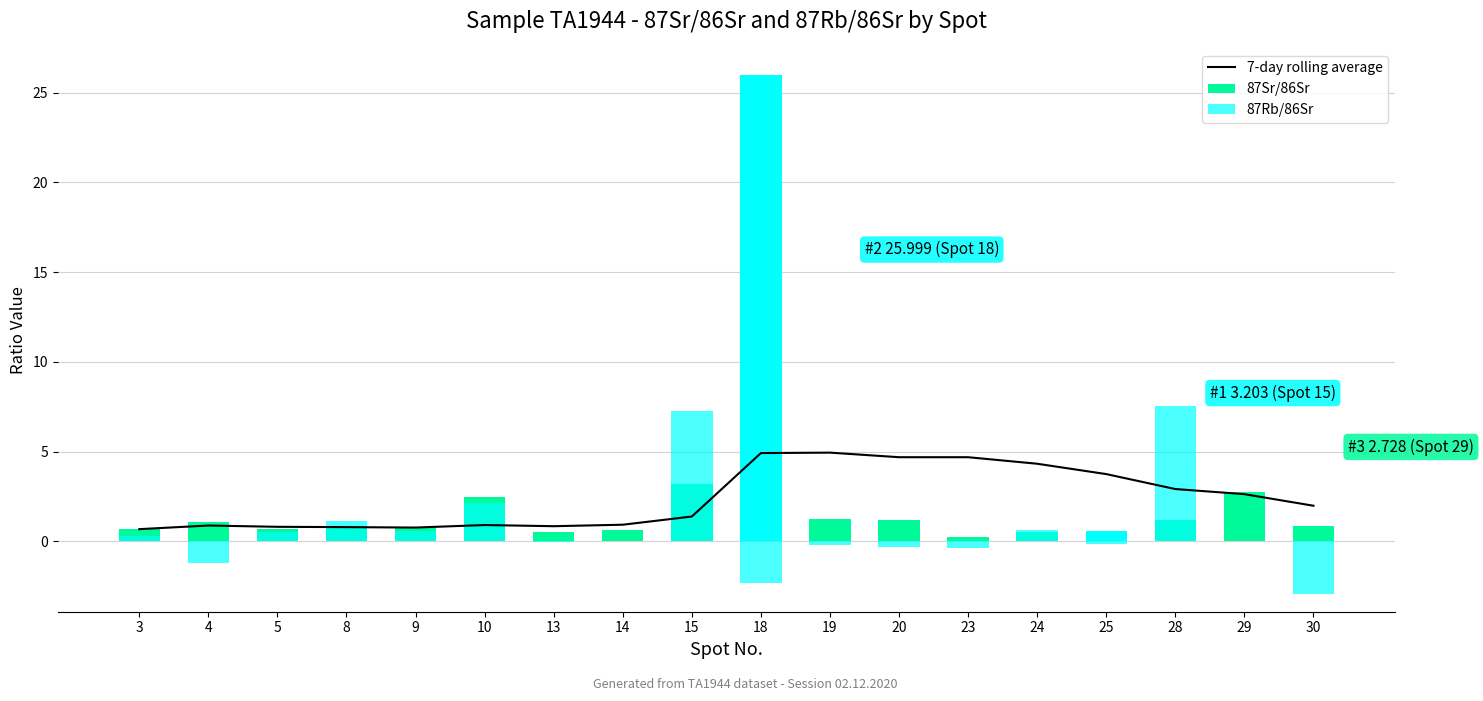

Read the 87Rb/86Sr value at 19.

-0.2